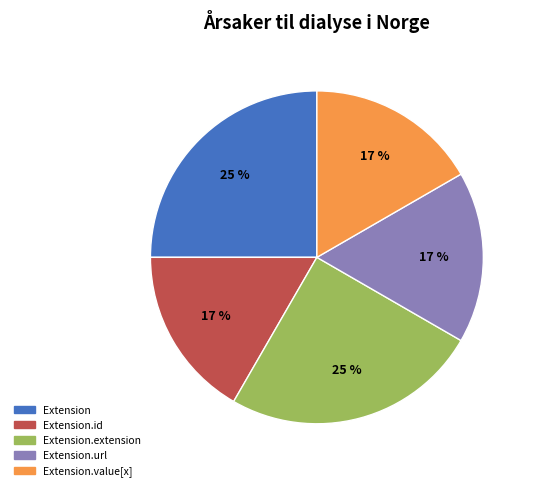

To the nearest percent, what is the average slice percentage?

20%